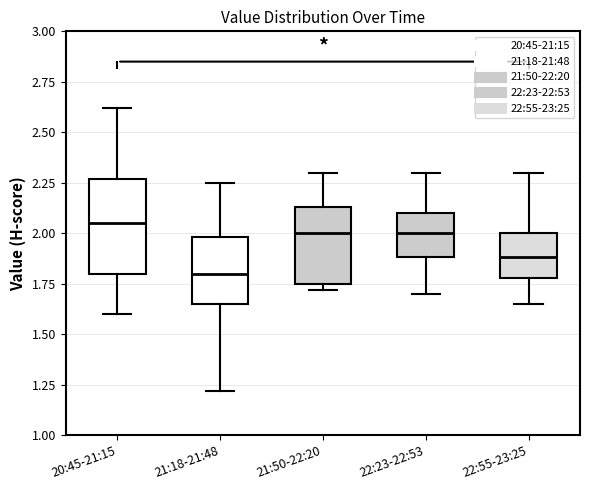

Reading left to right, transcribe this box plot: for each box, give where its median line is, the range the box spans, and where its two whiskers end, as read against the y-axis. The values are not printed on the chart, so give them approximately, as read against the axis.

20:45-21:15: median 2.05, box 1.80 to 2.25, whiskers 1.60 to 2.60
21:18-21:48: median 1.80, box 1.65 to 2.00, whiskers 1.20 to 2.25
21:50-22:20: median 2.00, box 1.75 to 2.15, whiskers 1.70 to 2.30
22:23-22:53: median 2.00, box 1.90 to 2.10, whiskers 1.70 to 2.30
22:55-23:25: median 1.90, box 1.80 to 2.00, whiskers 1.65 to 2.30